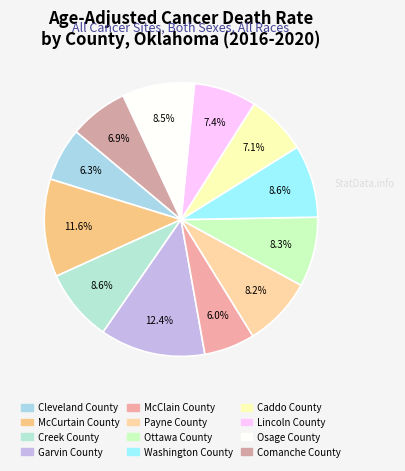

Count the number of slices in the pie.

12